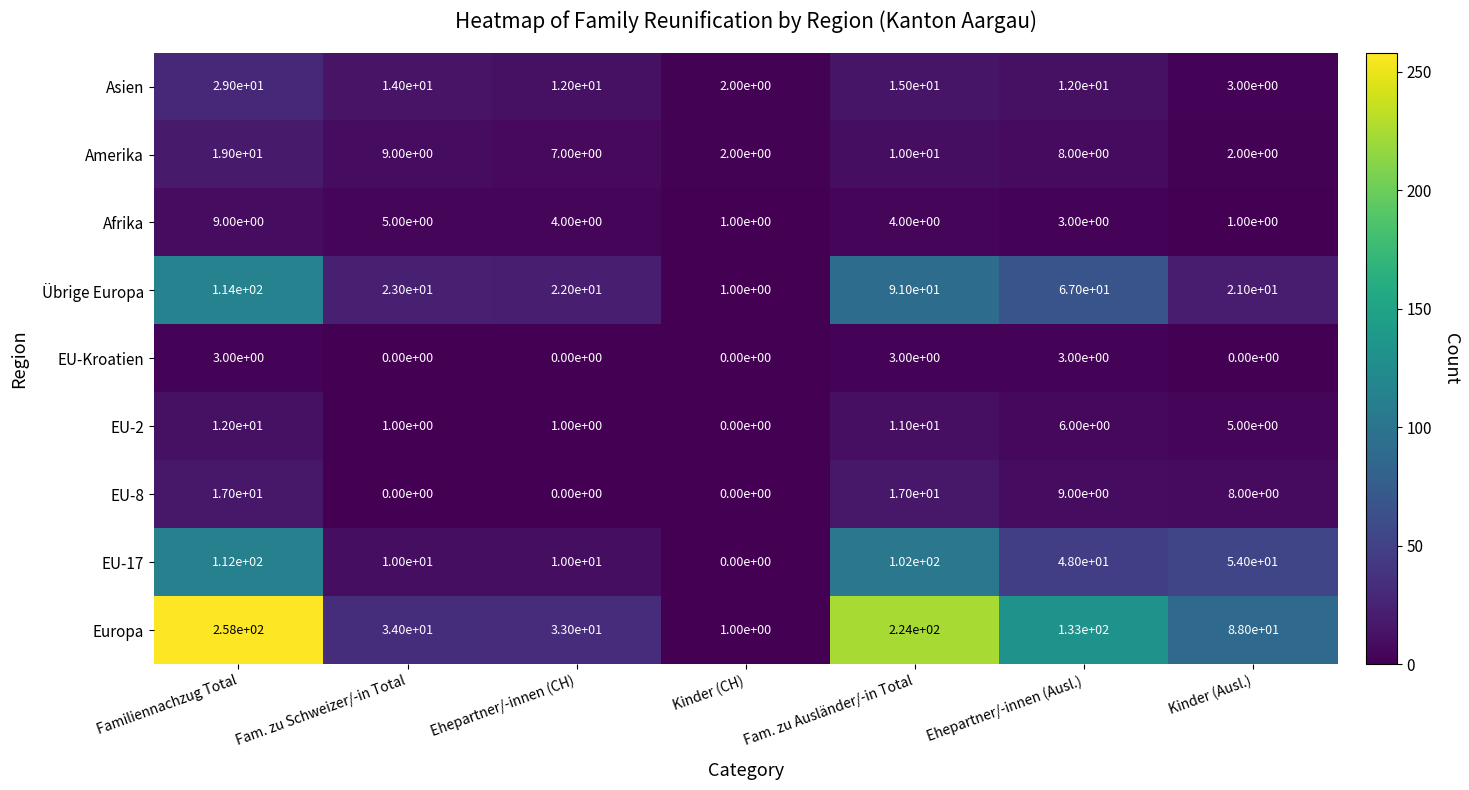

Which series has the largest total across all categories?

Europa